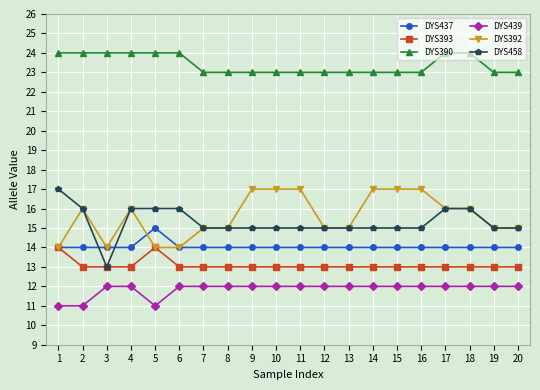

Reading right to left, list all the values displayed in this chart.

DYS437: 14	14	14	14	14	14	14	14	14	14	14	14	14	14	14	15	14	14	14	14
DYS393: 13	13	13	13	13	13	13	13	13	13	13	13	13	13	13	14	13	13	13	14
DYS390: 23	23	24	24	23	23	23	23	23	23	23	23	23	23	24	24	24	24	24	24
DYS439: 12	12	12	12	12	12	12	12	12	12	12	12	12	12	12	11	12	12	11	11
DYS392: 15	15	16	16	17	17	17	15	15	17	17	17	15	15	14	14	16	14	16	14
DYS458: 15	15	16	16	15	15	15	15	15	15	15	15	15	15	16	16	16	13	16	17